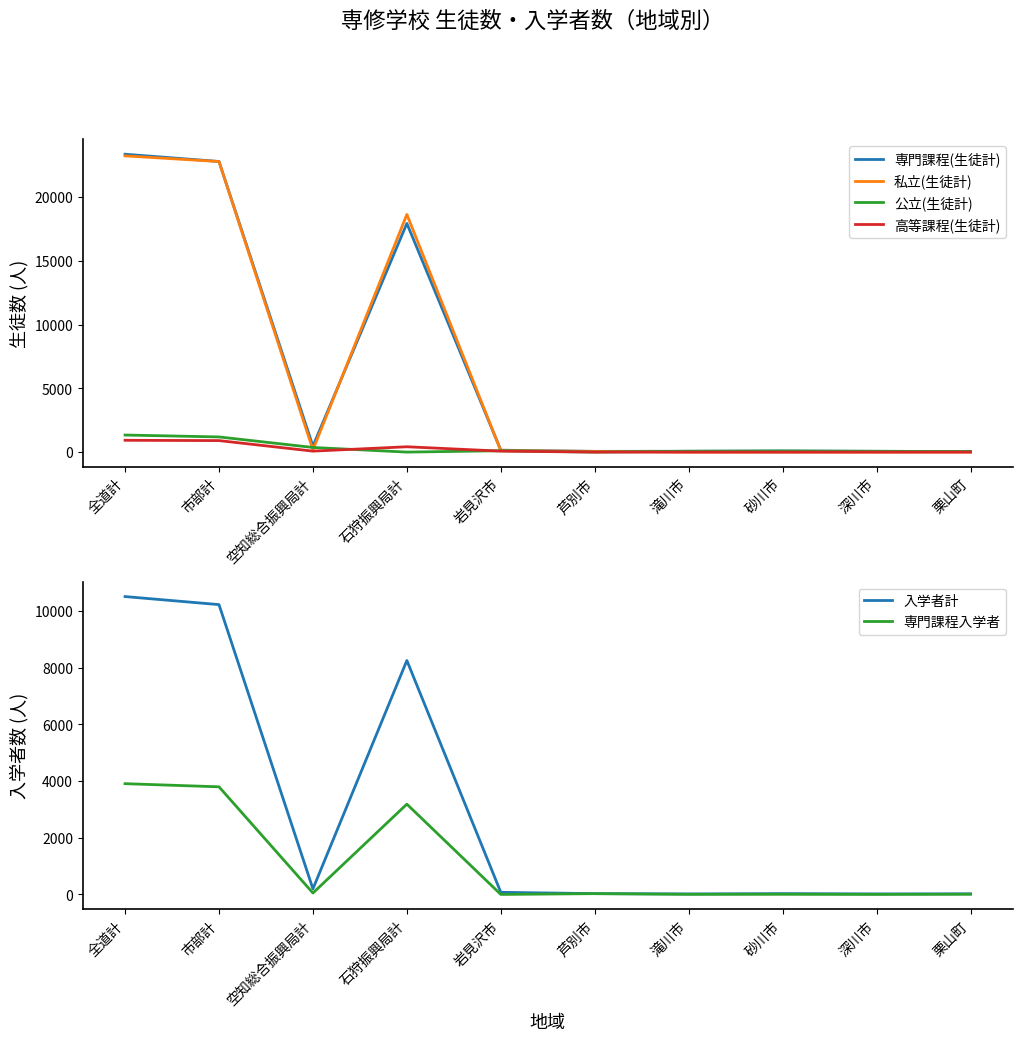

Which series has the largest total across all categories?

専門課程(生徒計)